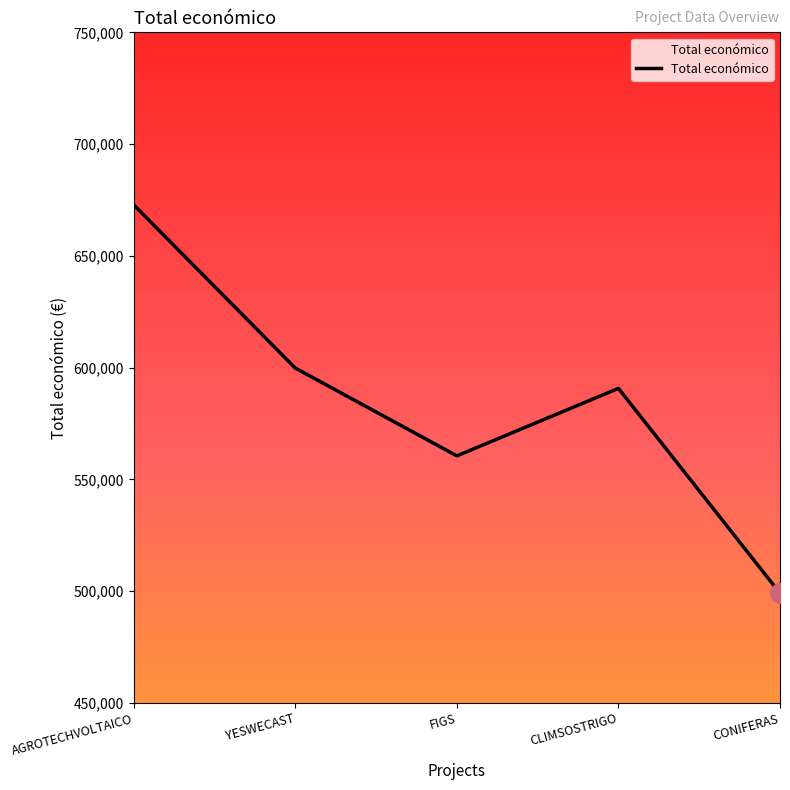

What is the average value?

584580